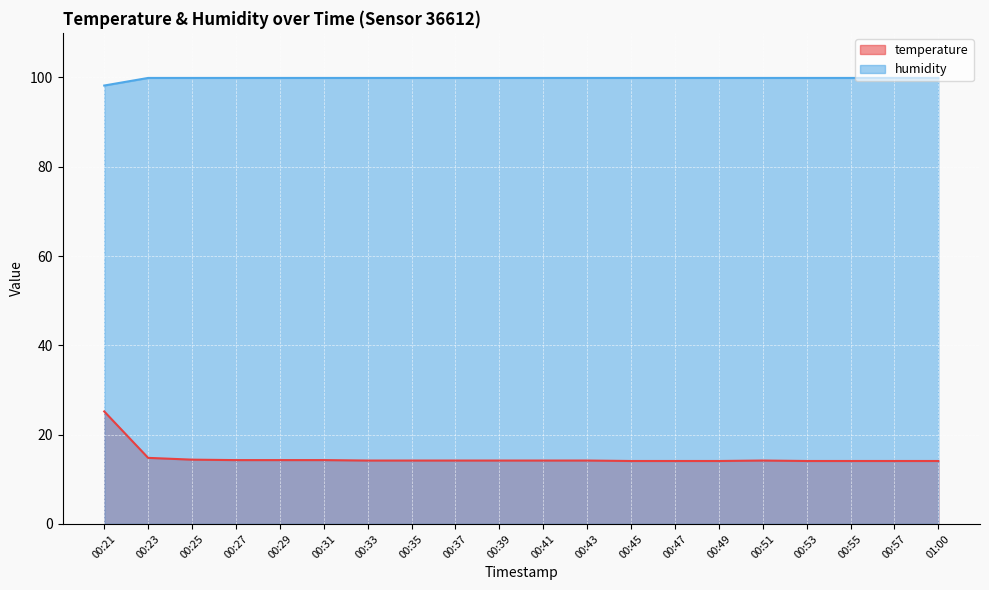

What is the minimum value shown in the chart?

14.1